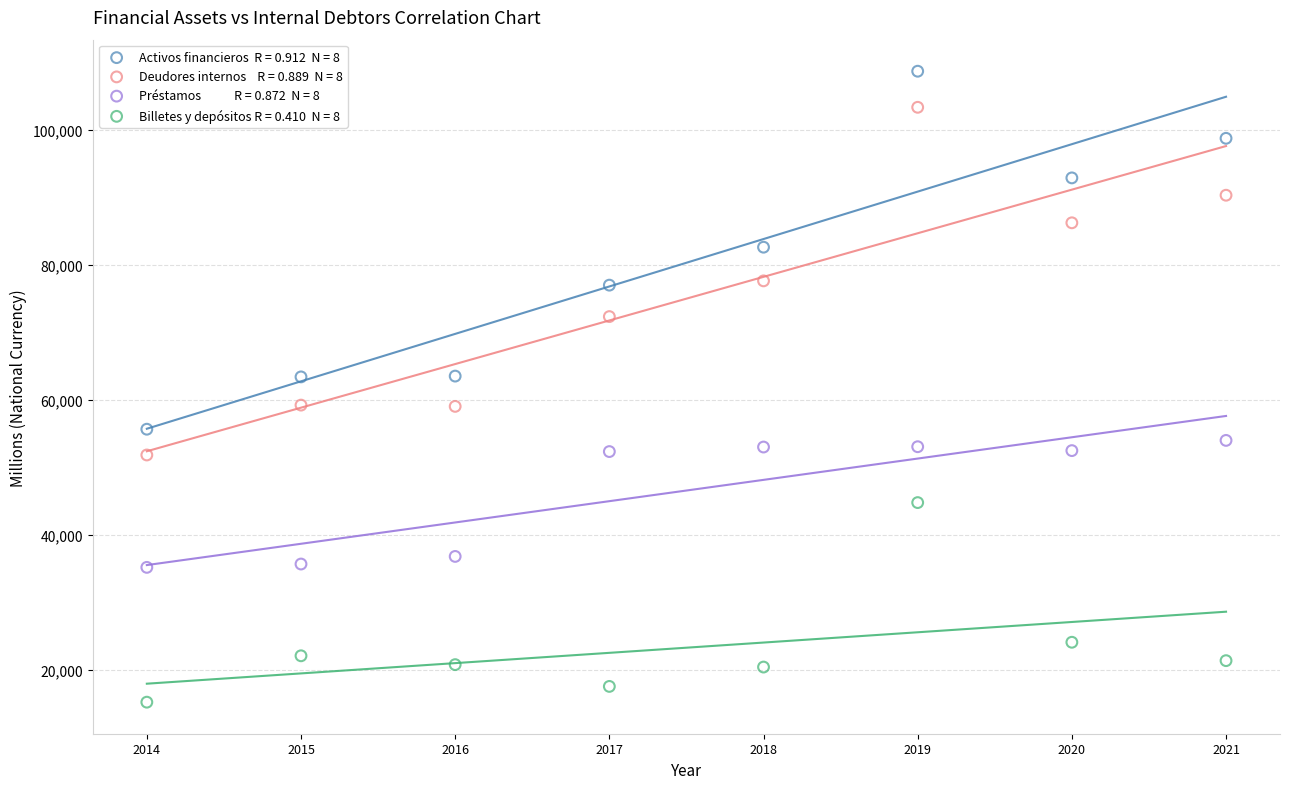

Across all data points, what is the range of Y values (max minus min)?

93532.4